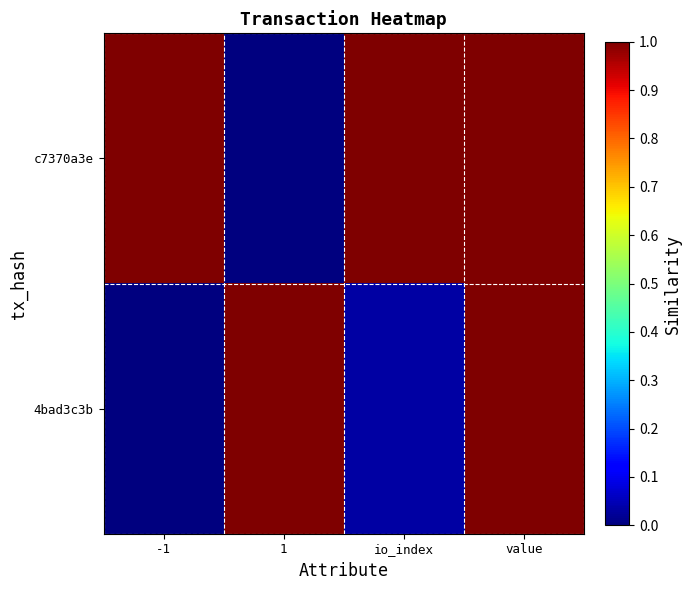

Reading right to left, extract all data points from this chart.

c7370a3e: value=1.0	io_index=1.0	1=0.0	-1=1.0
4bad3c3b: value=1.0	io_index=0.0	1=1.0	-1=0.0